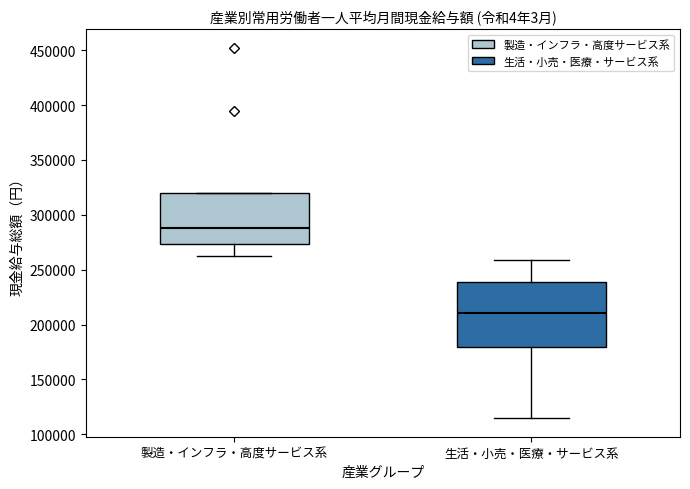

Reading left to right, read every box against the y-axis: the position of its median line, the range the box covers, and the ends of its whiskers. The values are not printed on the chart, so give them approximately, as read against the axis.

製造・インフラ・高度サービス系: median 290000, box 275000 to 320000, whiskers 260000 to 320000
生活・小売・医療・サービス系: median 210000, box 180000 to 240000, whiskers 115000 to 260000